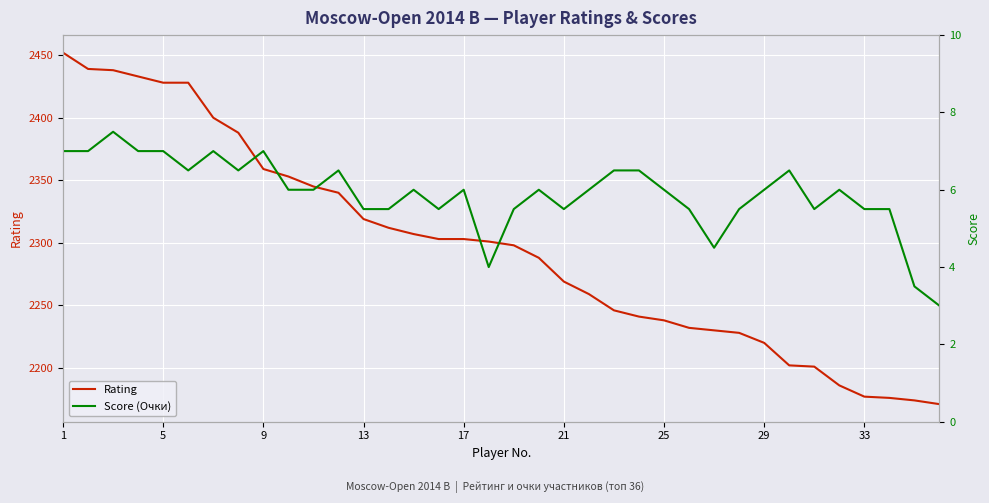

True or false: Score (Очки) and Rating intersect in this chart.

False